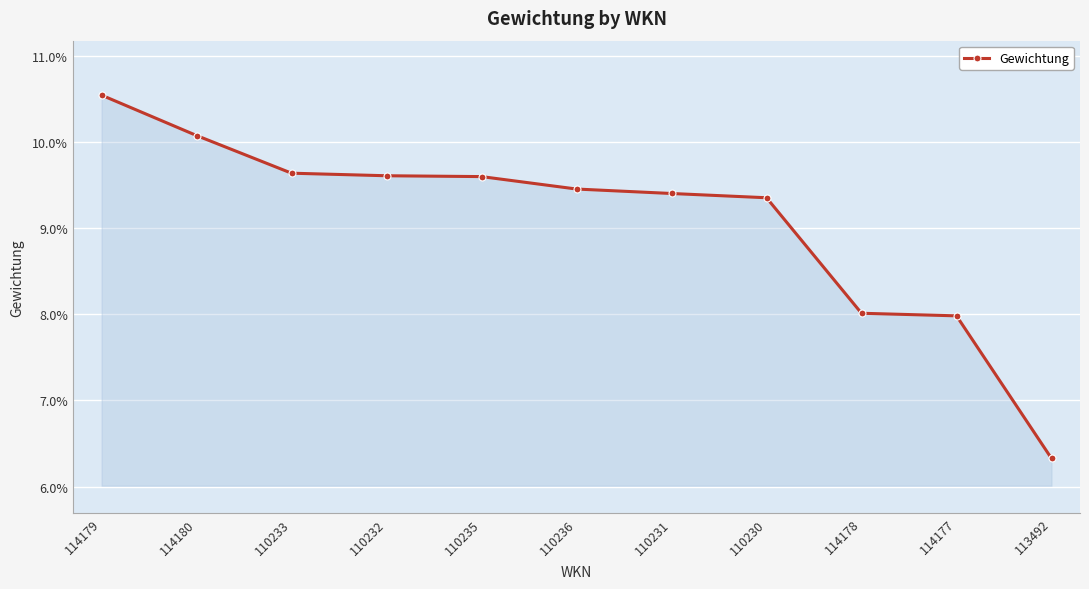

True or false: the data shows 0.0 at 110233.

False